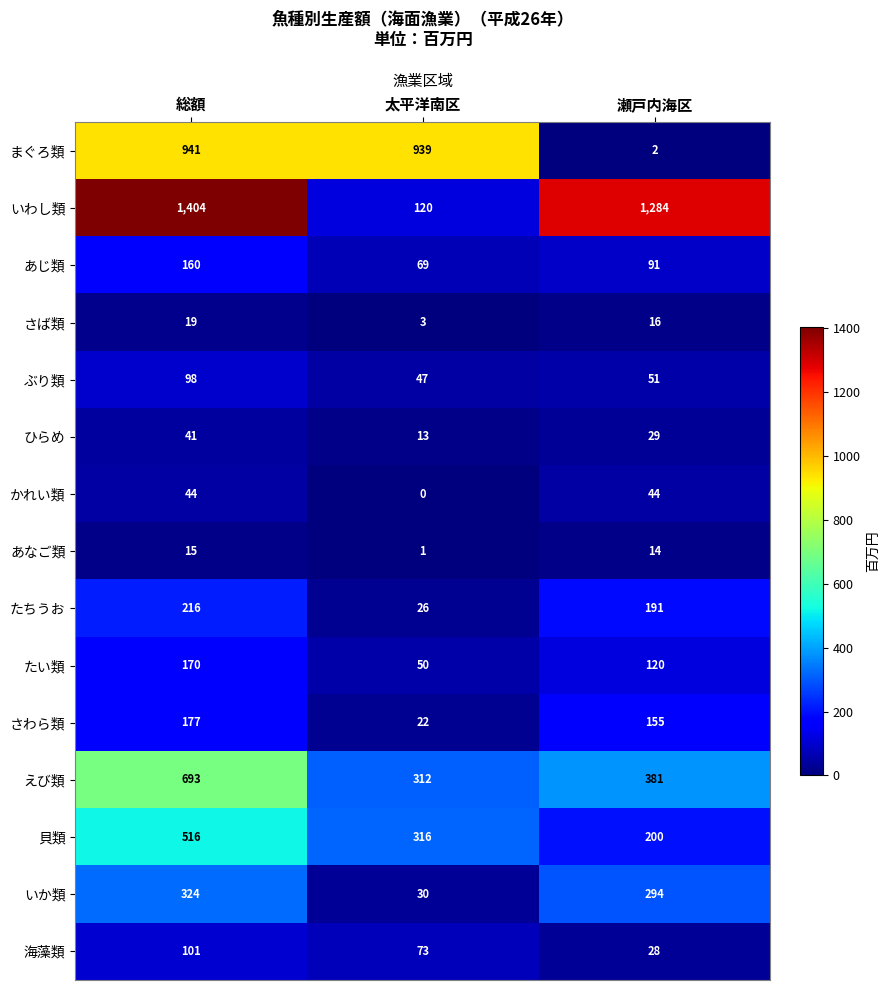

Which series changed the most between 総額 and 瀬戸内海区?

まぐろ類